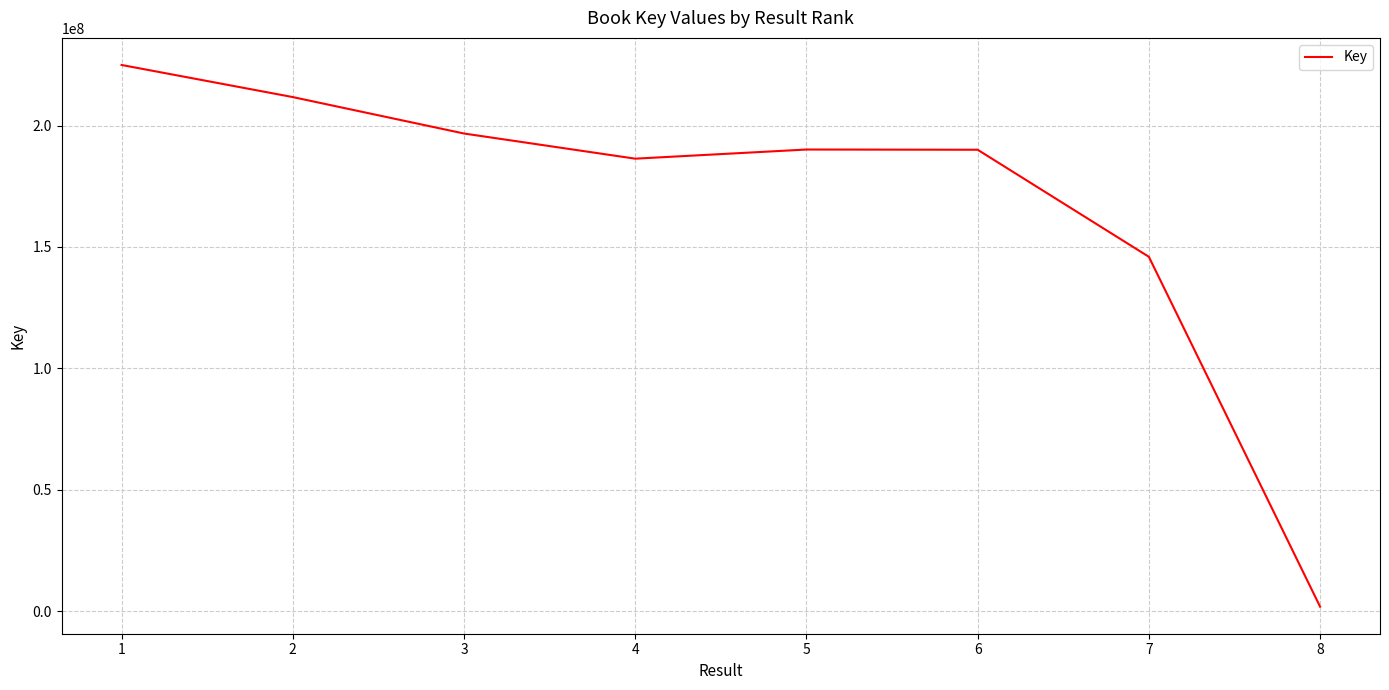

Does the chart have visible grid lines?

Yes